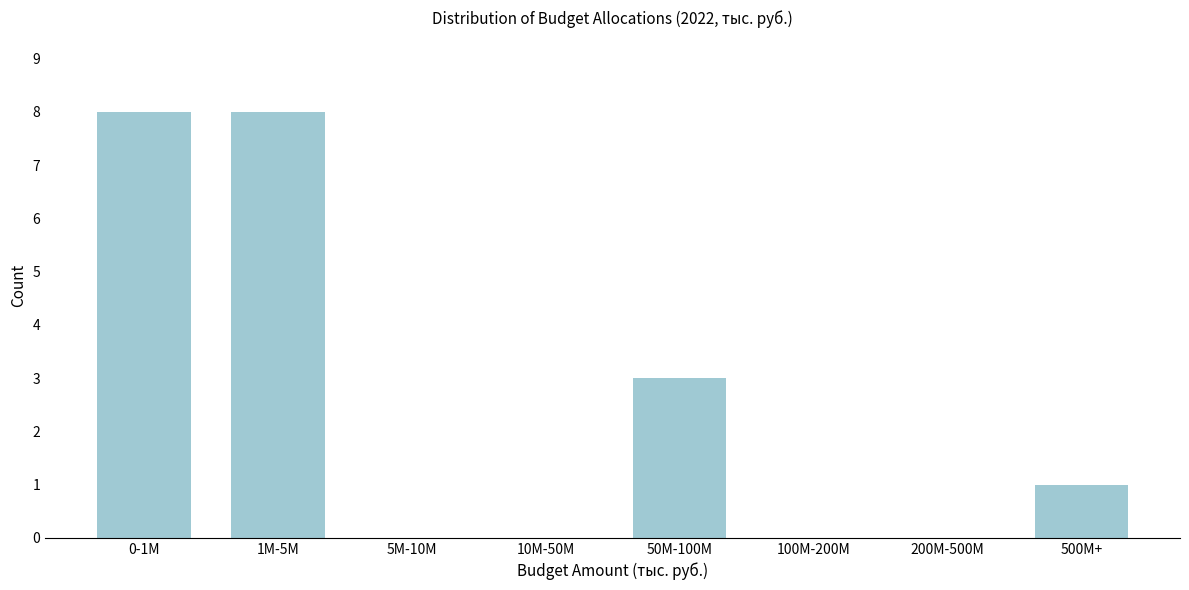

Reading left to right, extract all data points from this chart.

0-1M=8	1M-5M=8	5M-10M=0	10M-50M=0	50M-100M=3	100M-200M=0	200M-500M=0	500M+=1